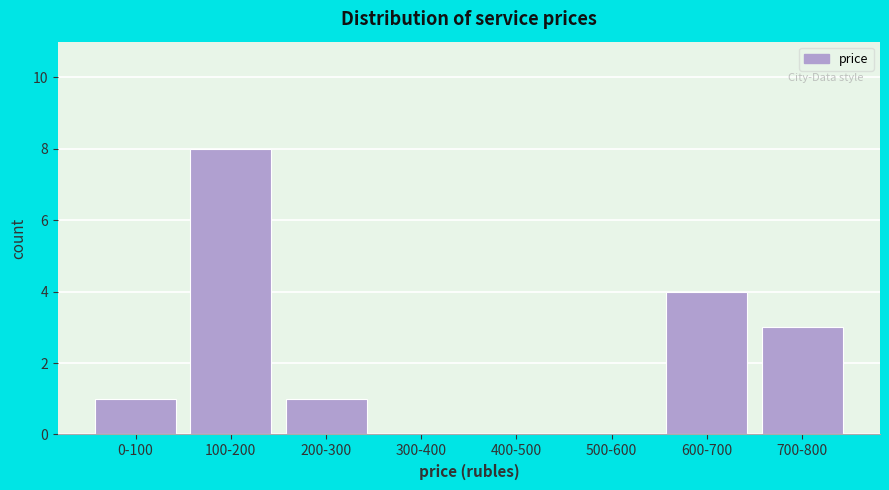

Reading left to right, extract all data points from this chart.

0-100=1	100-200=8	200-300=1	300-400=0	400-500=0	500-600=0	600-700=4	700-800=3